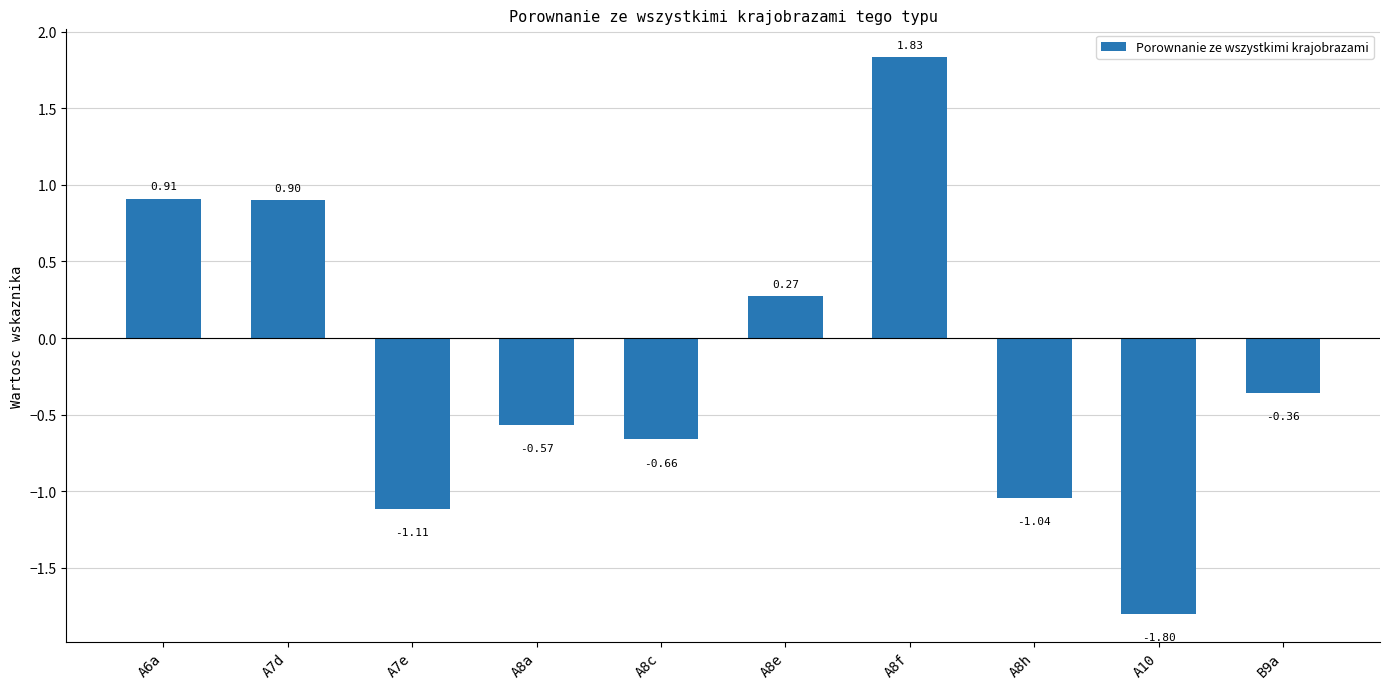

Are the bars grouped side by side (vs. stacked)?

No